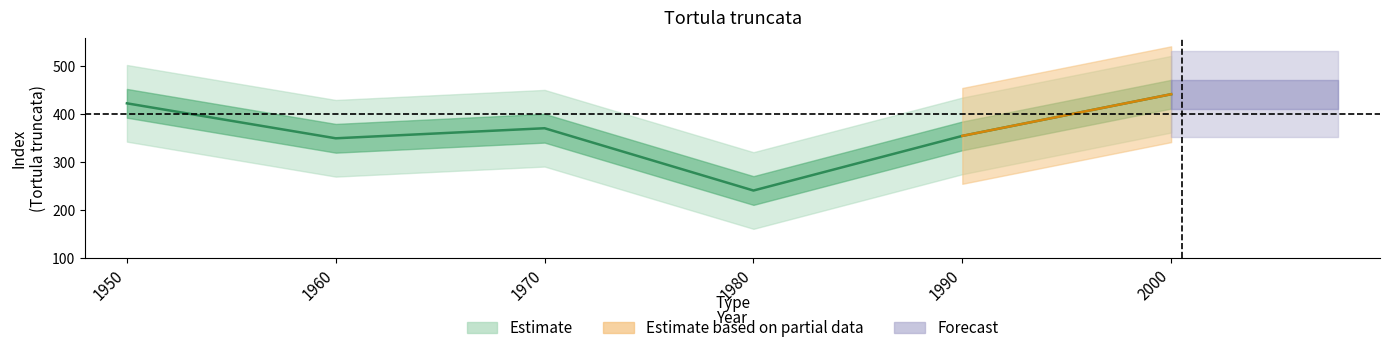

How many interior local peaks (higher than both neighbors) does the data have?

1